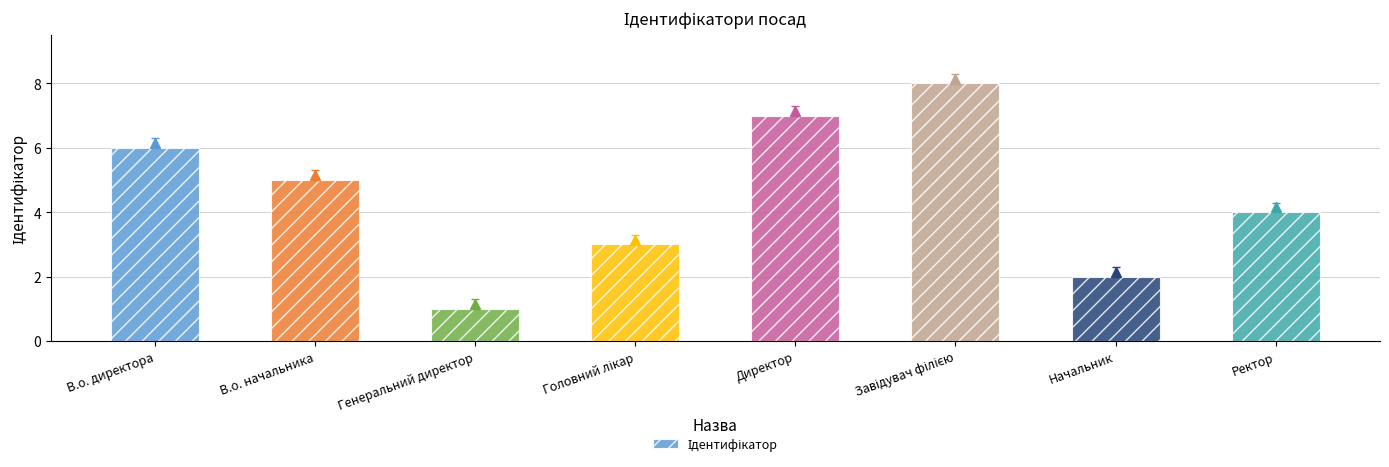

Which category has the lowest value across all series?

Генеральний директор